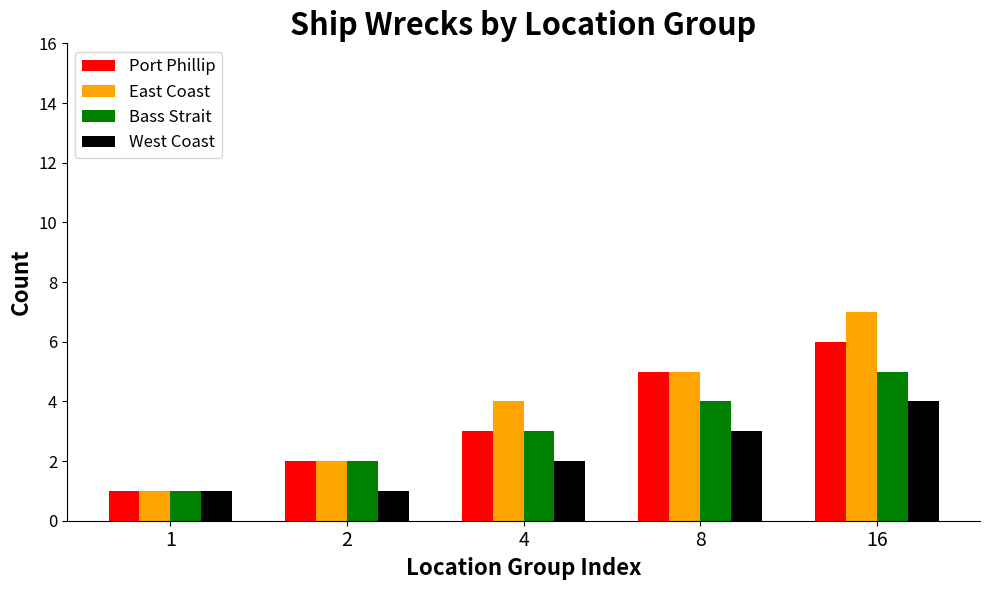

Rank the series at 16 from lowest to highest value.

West Coast, Bass Strait, Port Phillip, East Coast